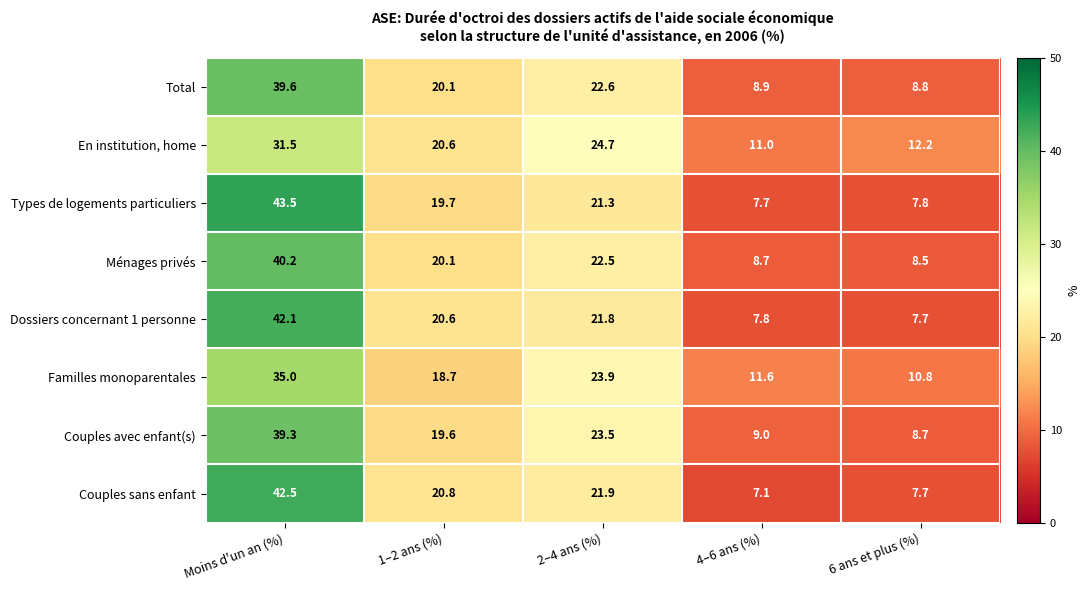

List the labels in order of Couples sans enfant value, largest first.

Moins d'un an (%), 2–4 ans (%), 1–2 ans (%), 6 ans et plus (%), 4–6 ans (%)